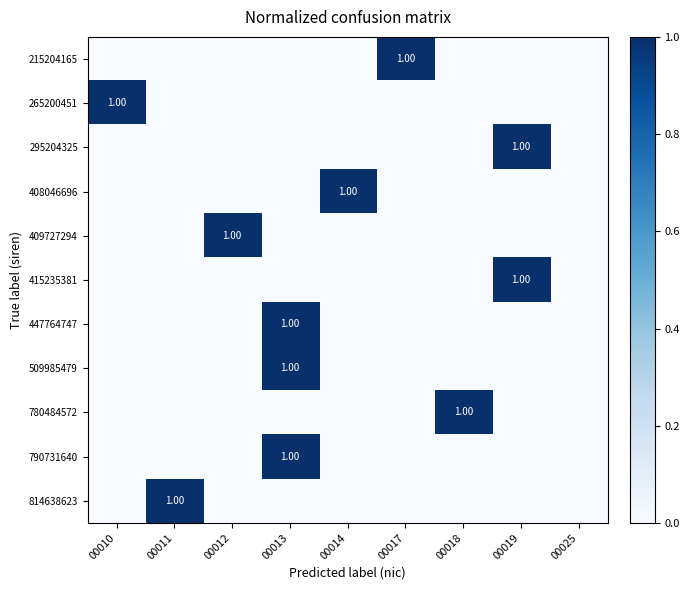

What is the total value across all series at 00010?

1